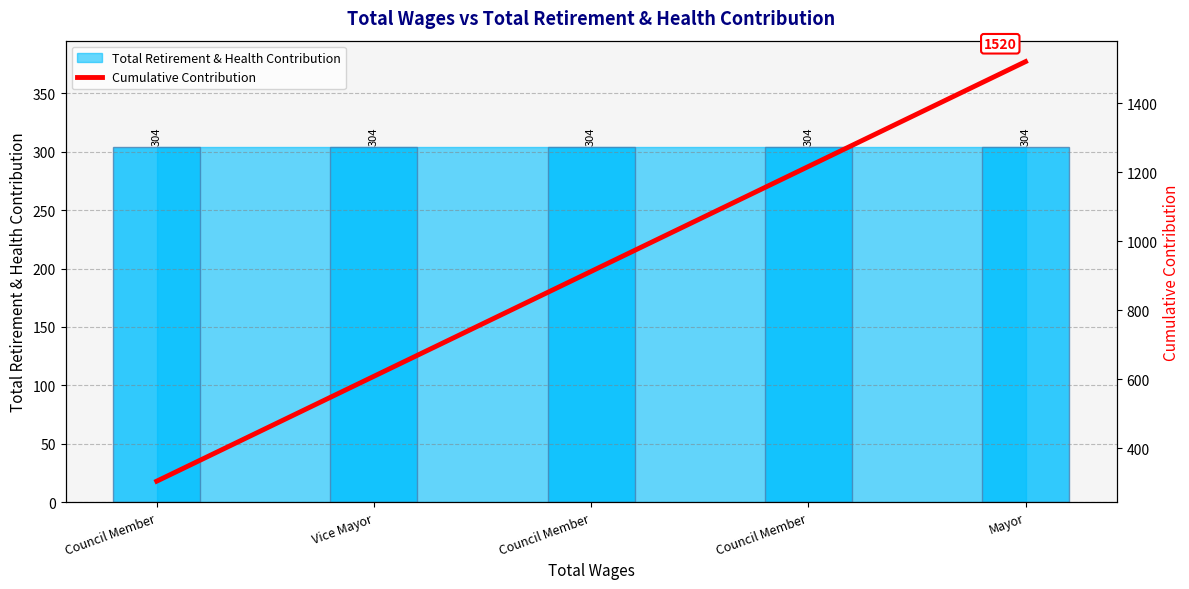

Reading left to right, list all the values displayed in this chart.

Council Member=304	Vice Mayor=608	Council Member=912	Council Member=1216	Mayor=1520